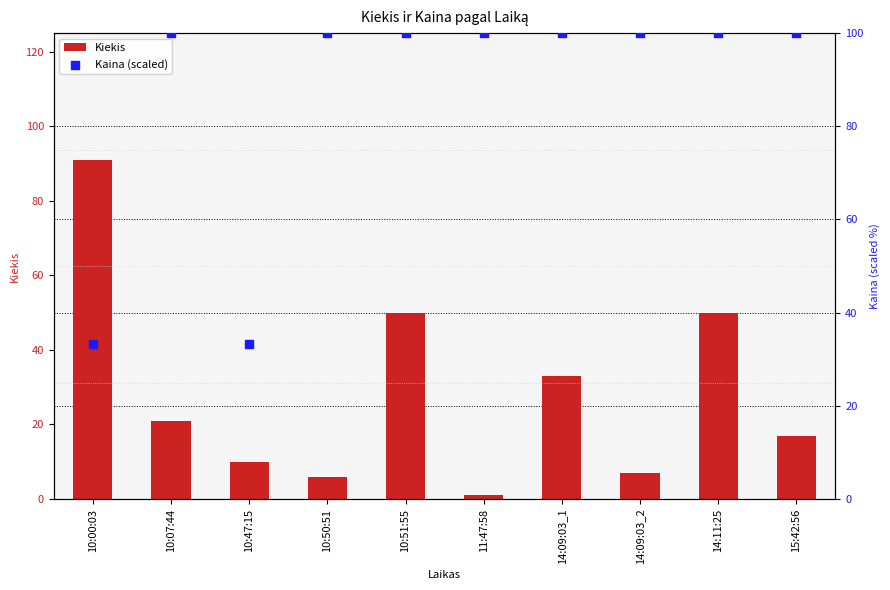

At which category is the sum across all series the highest?

10:51:55